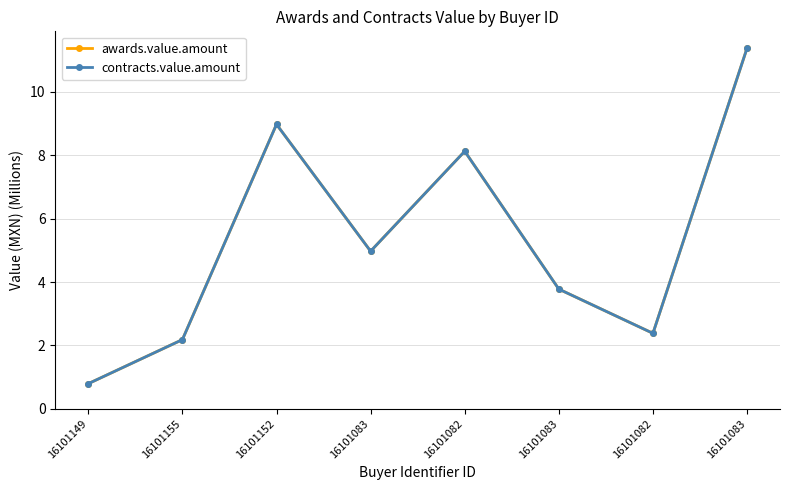

Is this an area chart (filled region under the line)?

No